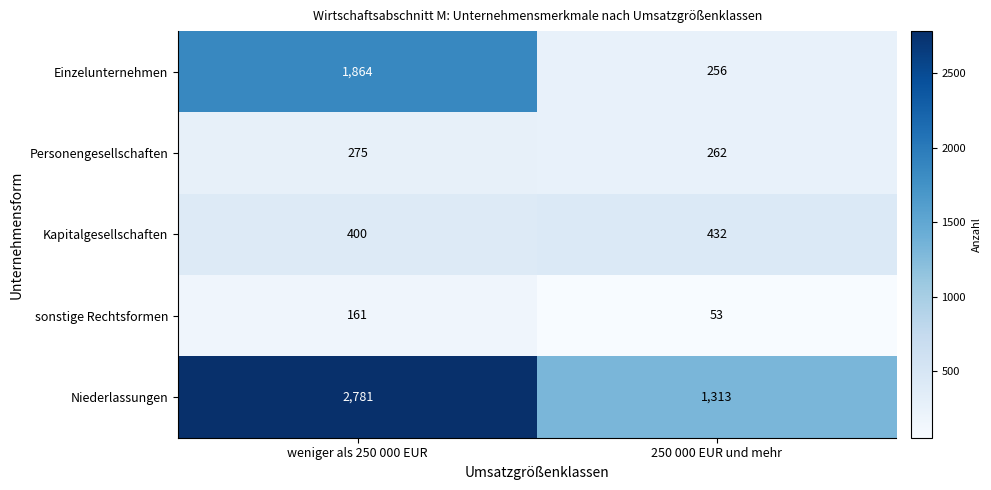

What is the average value of the sonstige Rechtsformen series?

107